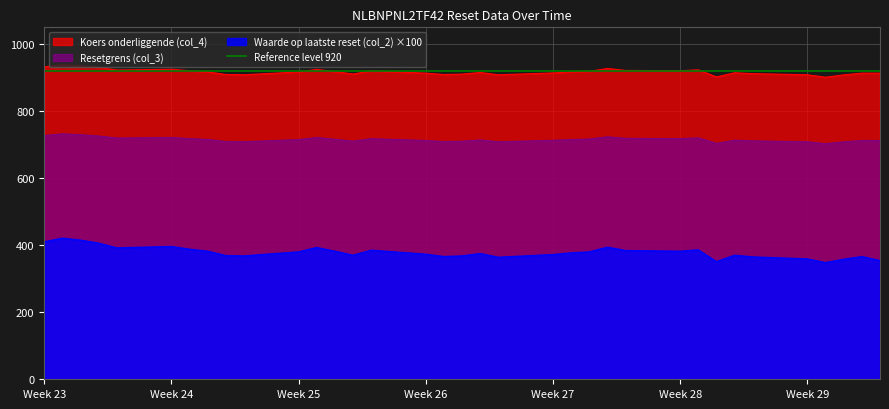

True or false: Waarde op laatste reset (col_2) and Resetgrens (col_3) intersect in this chart.

False